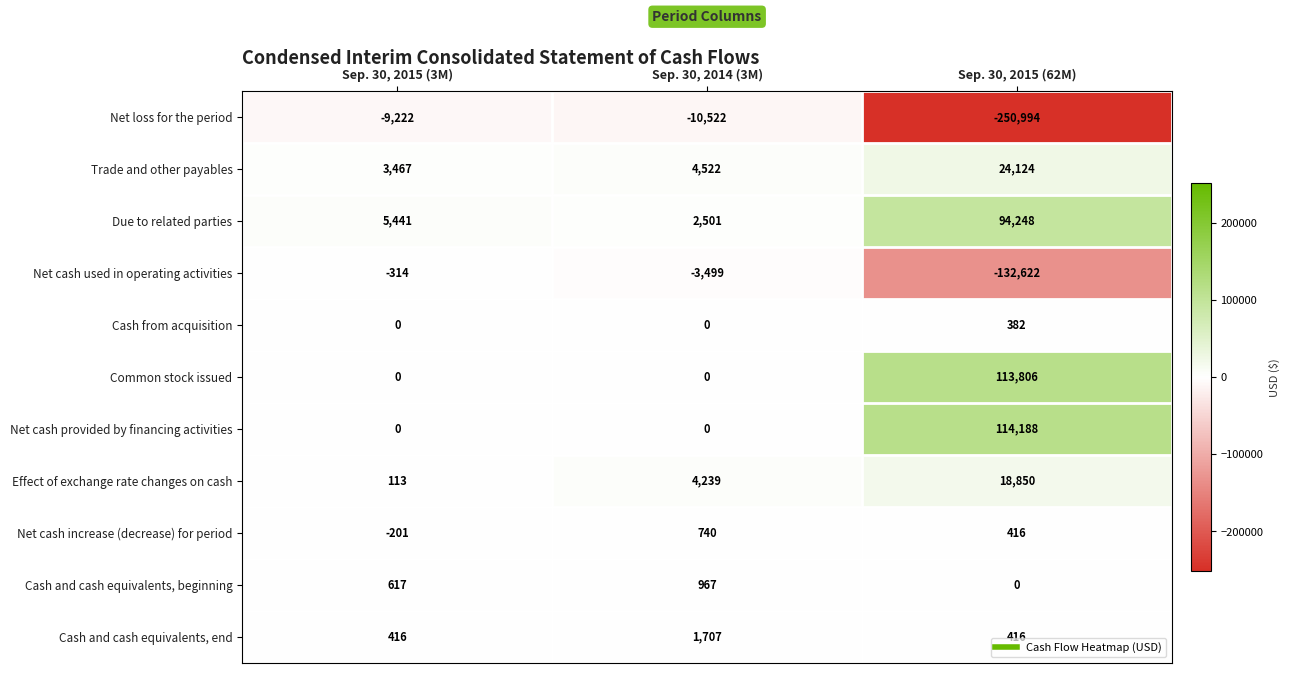

Which series has the widest spread of values?

Net loss for the period